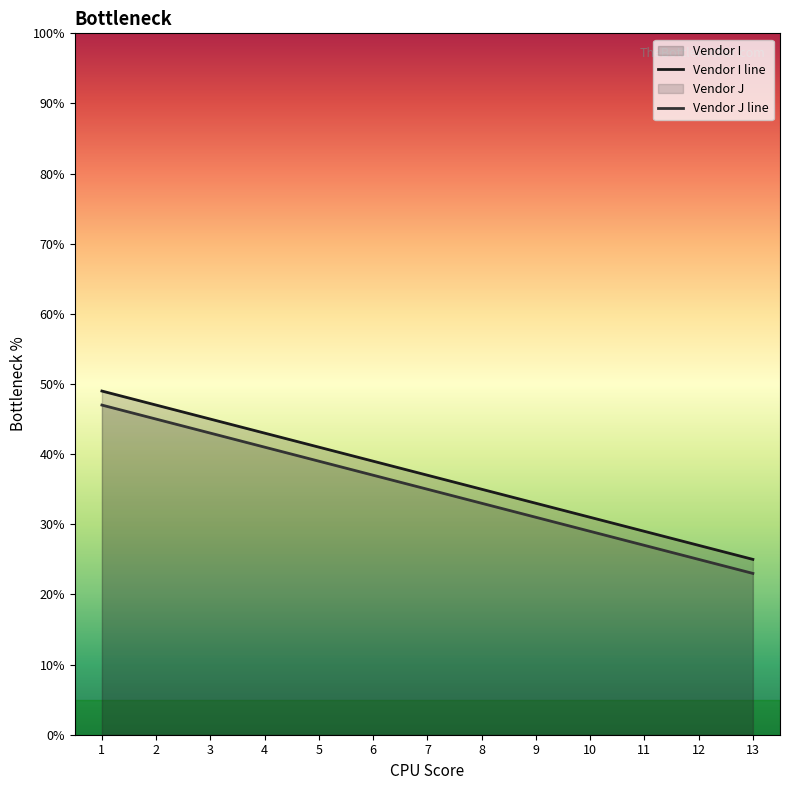

True or false: Vendor J and Vendor I cross at least once.

False